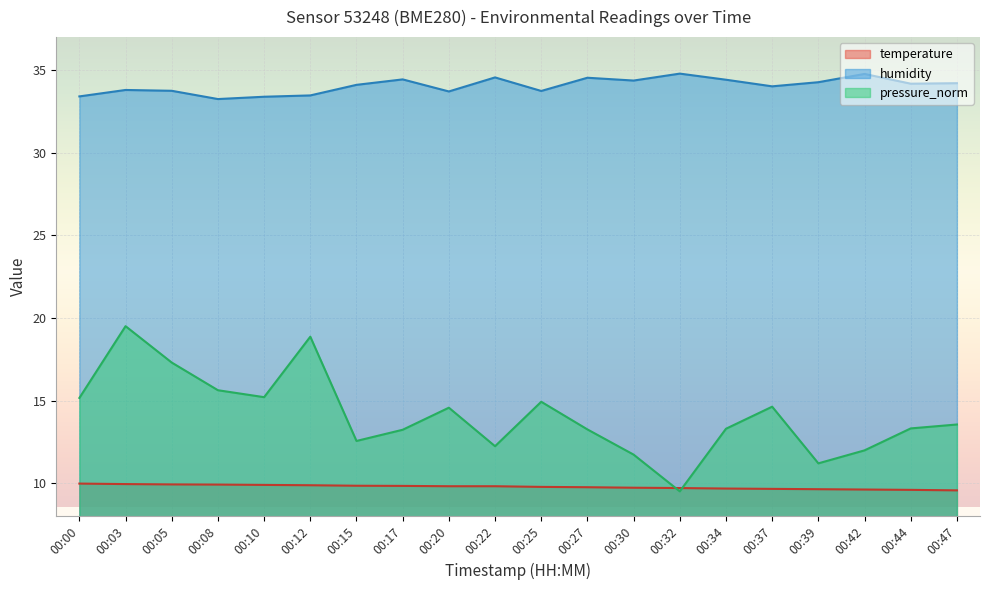

Where is humidity nearest to the value 34?

00:37